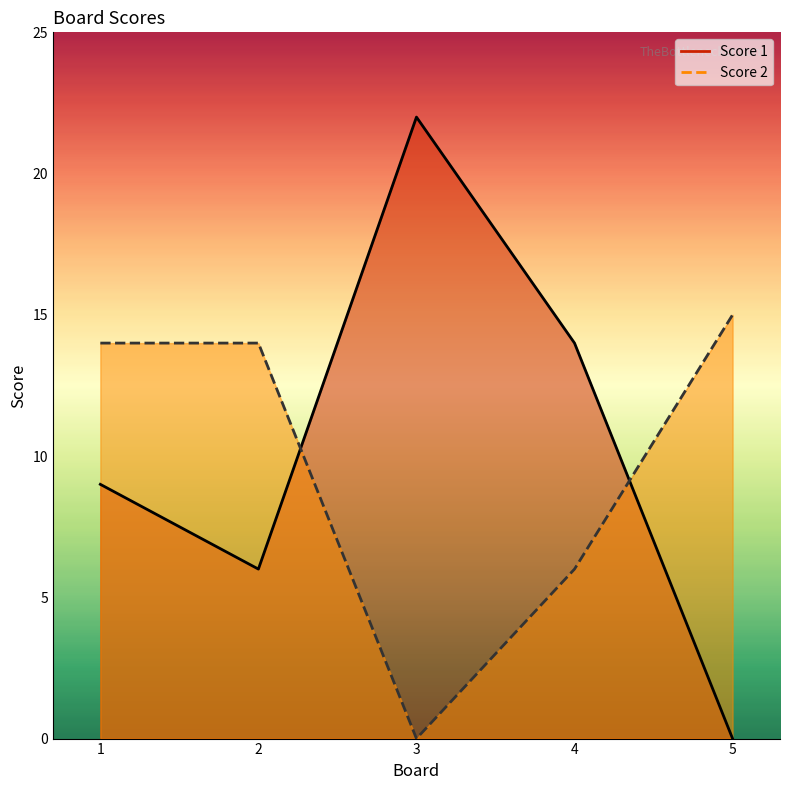

How many values in Score 1 are above zero?

4